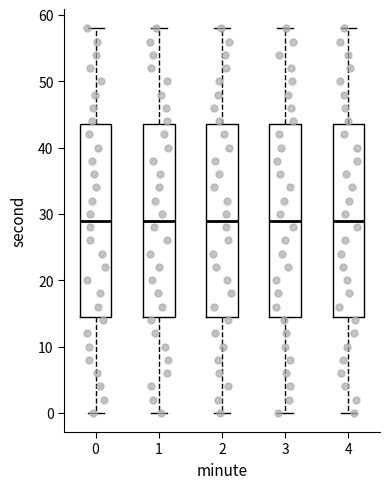

Reading left to right, read every box against the y-axis: the position of its median line, the range the box covers, and the ends of its whiskers. The values are not printed on the chart, so give them approximately, as read against the axis.

0: median 29, box 15 to 44, whiskers 0 to 58
1: median 29, box 15 to 44, whiskers 0 to 58
2: median 29, box 15 to 44, whiskers 0 to 58
3: median 29, box 15 to 44, whiskers 0 to 58
4: median 29, box 15 to 44, whiskers 0 to 58